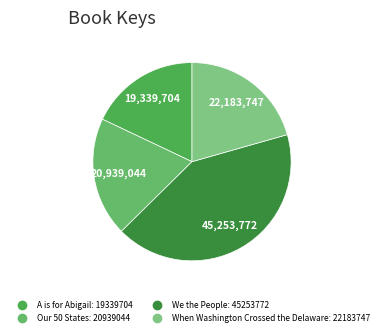

What is the ratio of the value at We the People to the value at When Washington Crossed the Delaware?

2.0